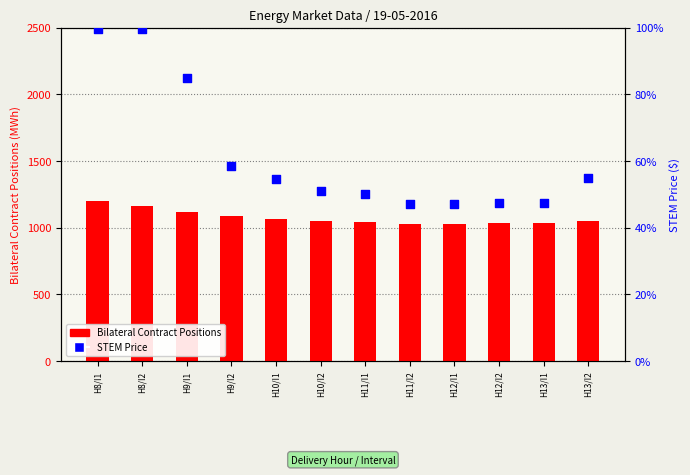

At how many categories does at least one series exceed 874?

12